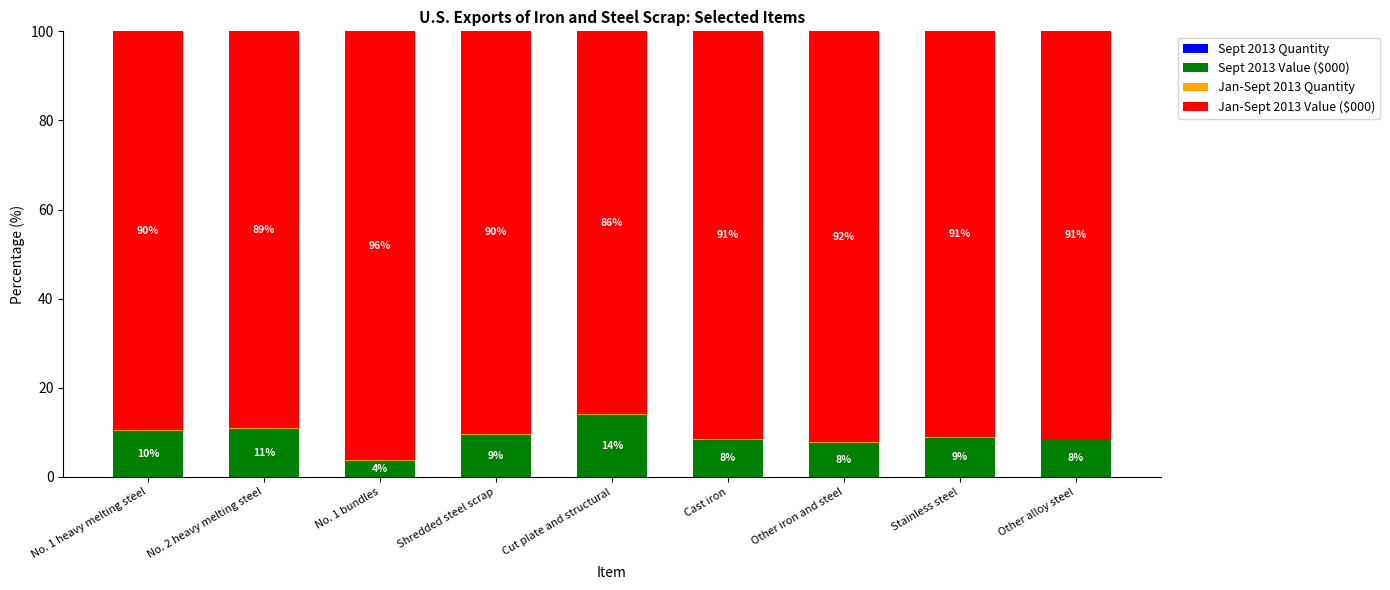

What is the total value across all series at No. 1 heavy melting steel?

100.0